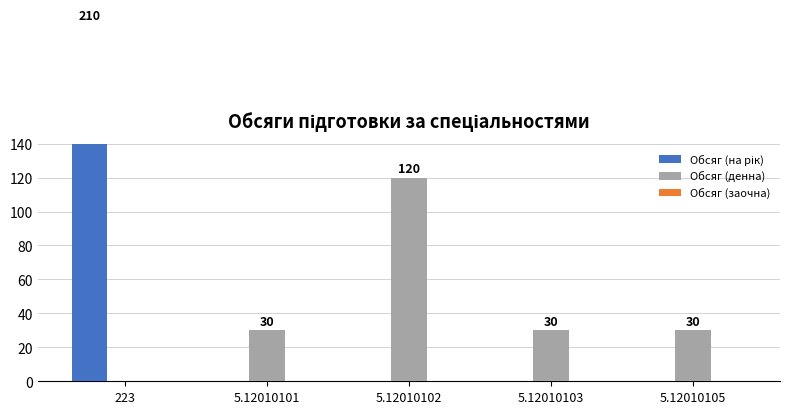

Reading left to right, extract all data points from this chart.

Обсяг (на рік): 223=210	5.12010101=0	5.12010102=0	5.12010103=0	5.12010105=0
Обсяг (денна): 223=0	5.12010101=30	5.12010102=120	5.12010103=30	5.12010105=30
Обсяг (заочна): 223=0	5.12010101=0	5.12010102=0	5.12010103=0	5.12010105=0